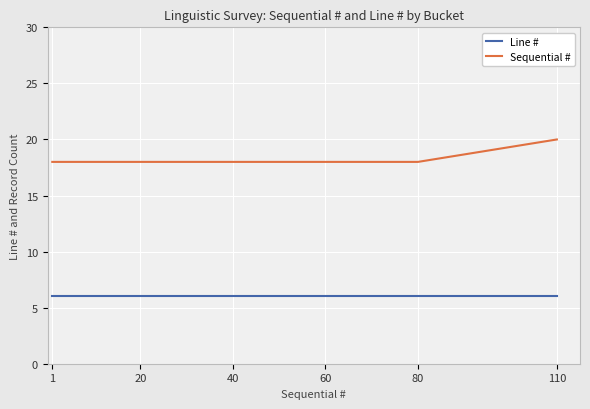

What is the sum of the Line # values at 110 and 40?

12